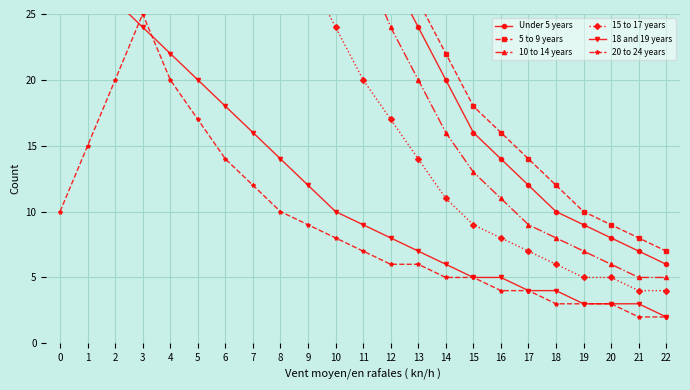

What is the value of the 15 to 17 years point at the 17th from the left?

8